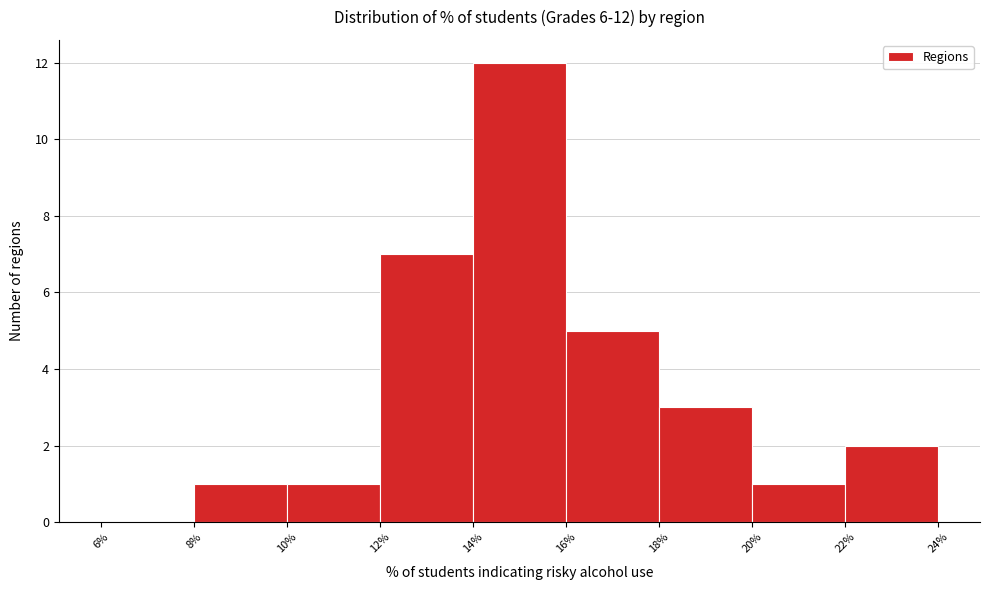

Which range on the x-axis has the tallest bar?

14% to 16%